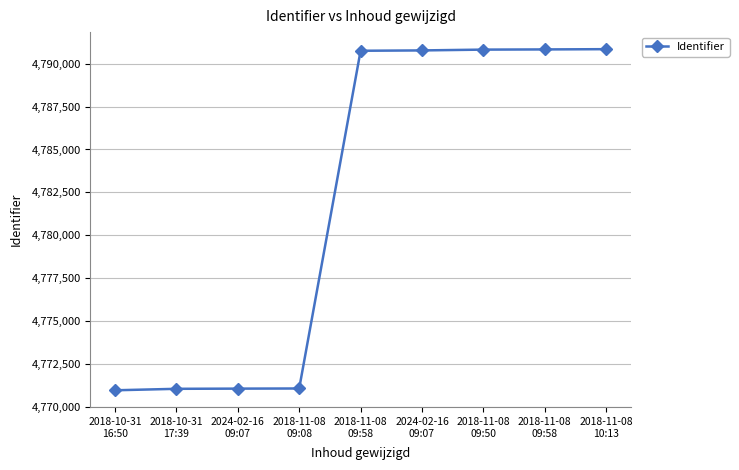

Reading left to right, transcribe all the data shown in this chart.

4770967	4771053	4771064	4771072	4790752	4790772	4790819	4790830	4790845